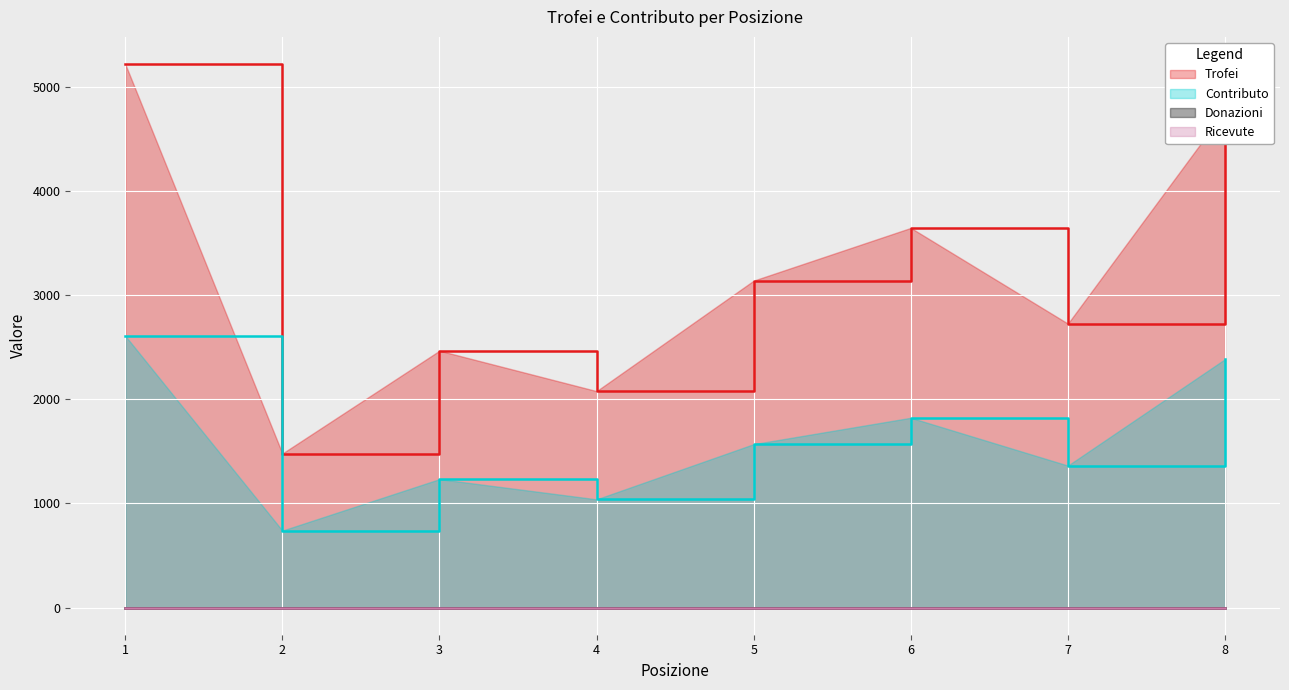

Which has a higher value, 4 or 3?

3